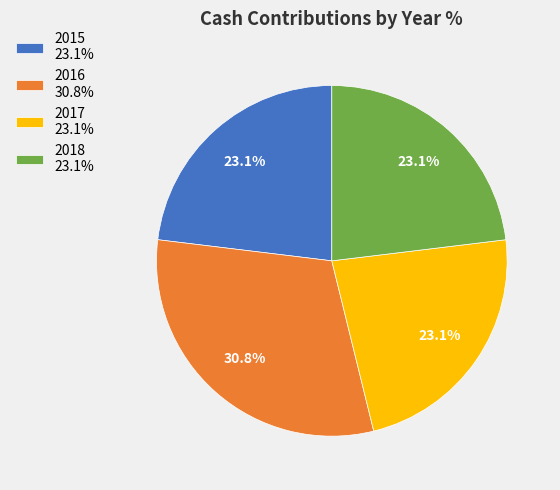

Is it true that 2015 is 38% of the pie?

False